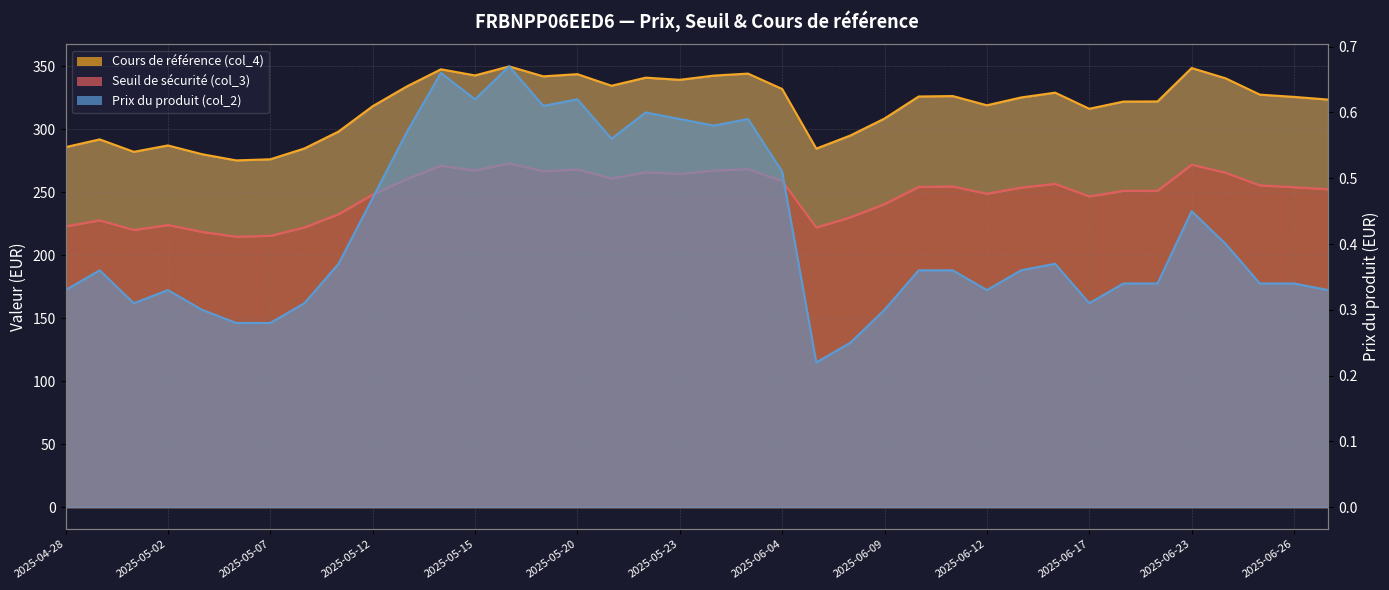

Where does the Cours de référence (col_4) series first go above 325?

2025-05-13